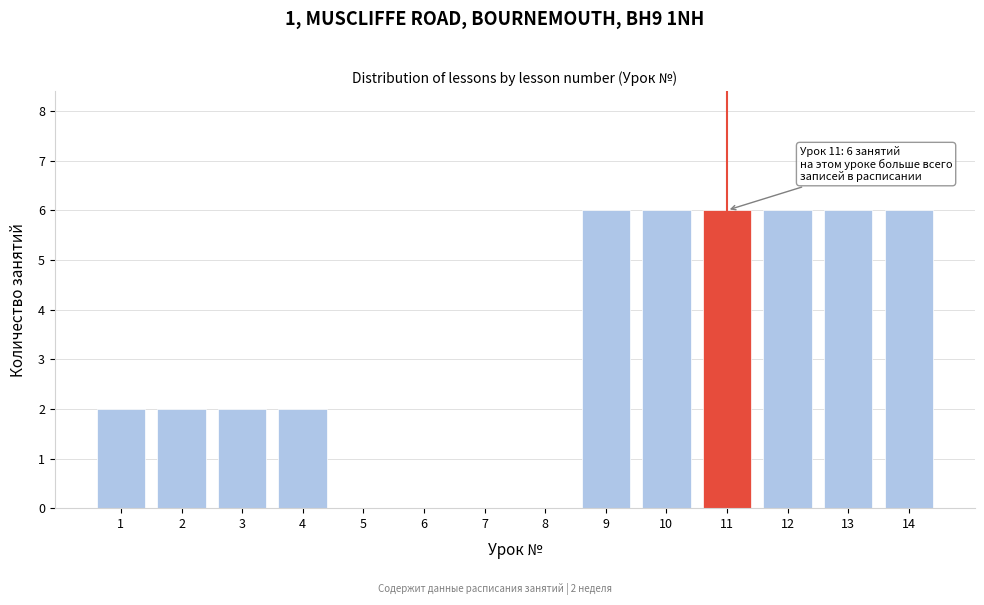

Reading left to right, what are all the values shown in this chart?

1=2	2=2	3=2	4=2	5=0	6=0	7=0	8=0	9=6	10=6	11=6	12=6	13=6	14=6